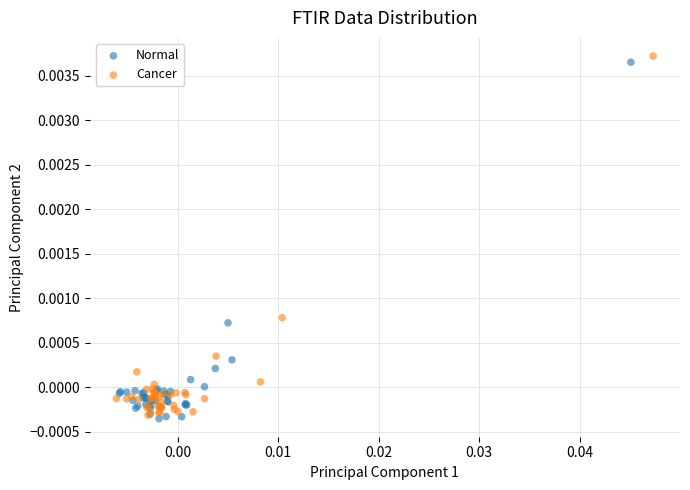

Which series reaches the maximum Y coordinate?

Cancer